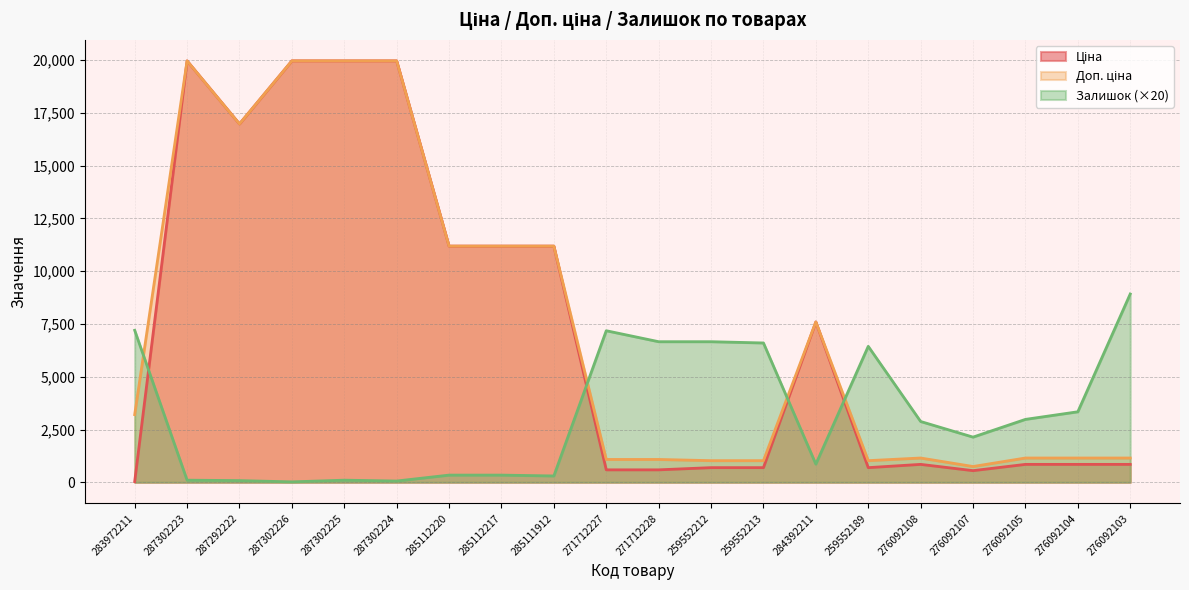

Count the number of data series in this chart.

3